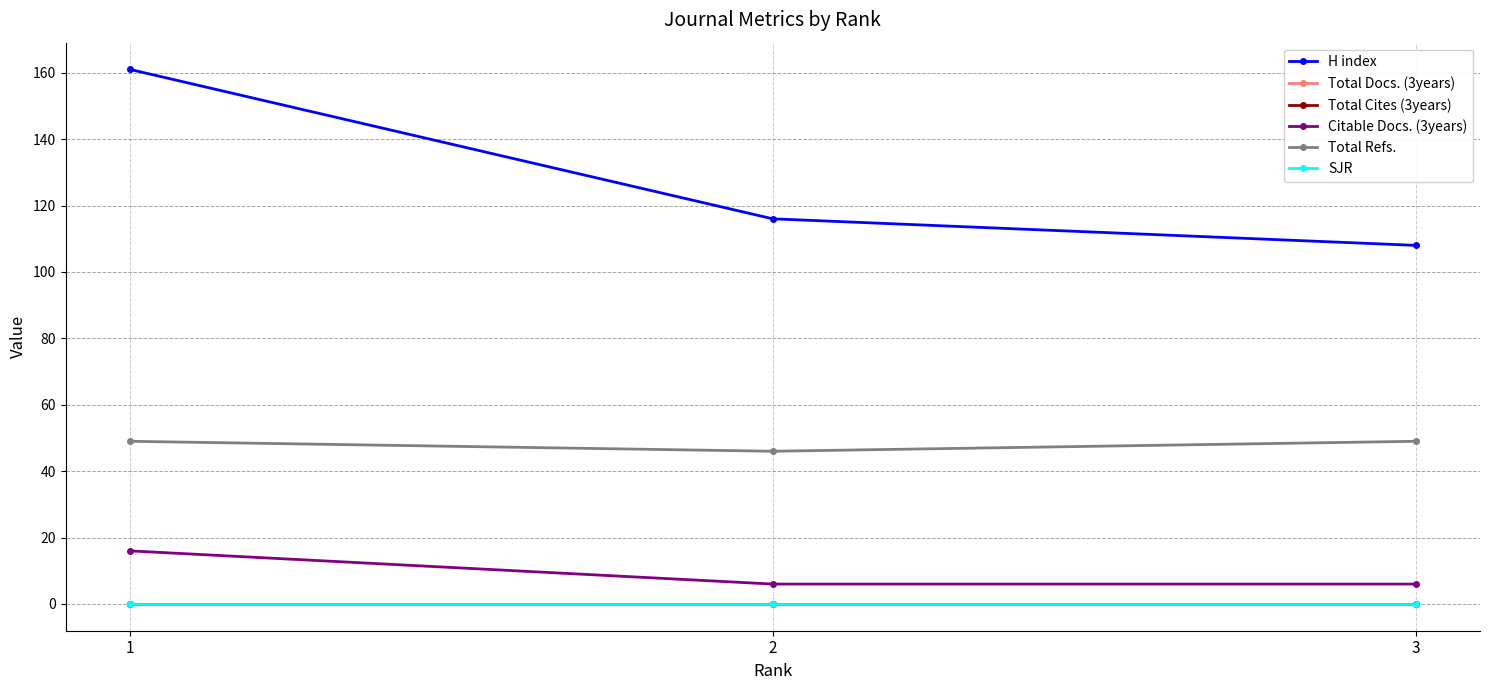

Is this an area chart (filled region under the line)?

No